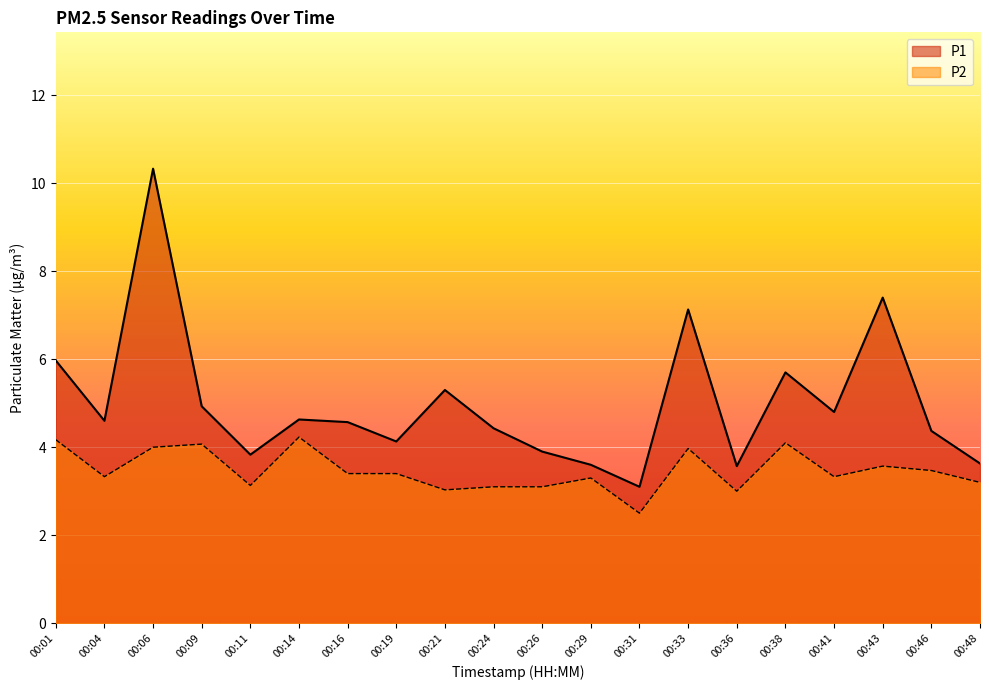

Count the number of categories in the chart.

20